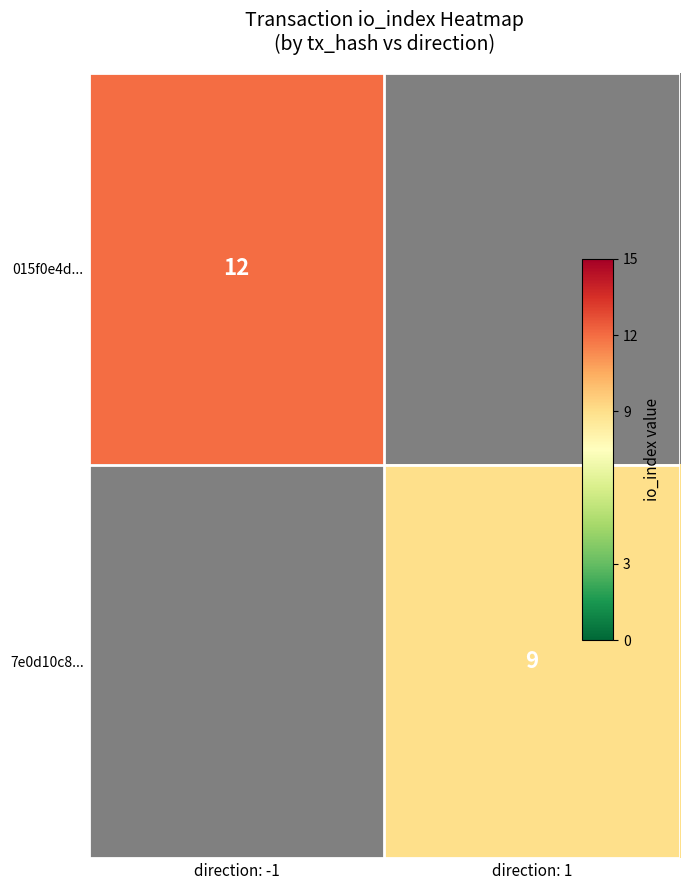

How many values in 015f0e4d... are above zero?

1